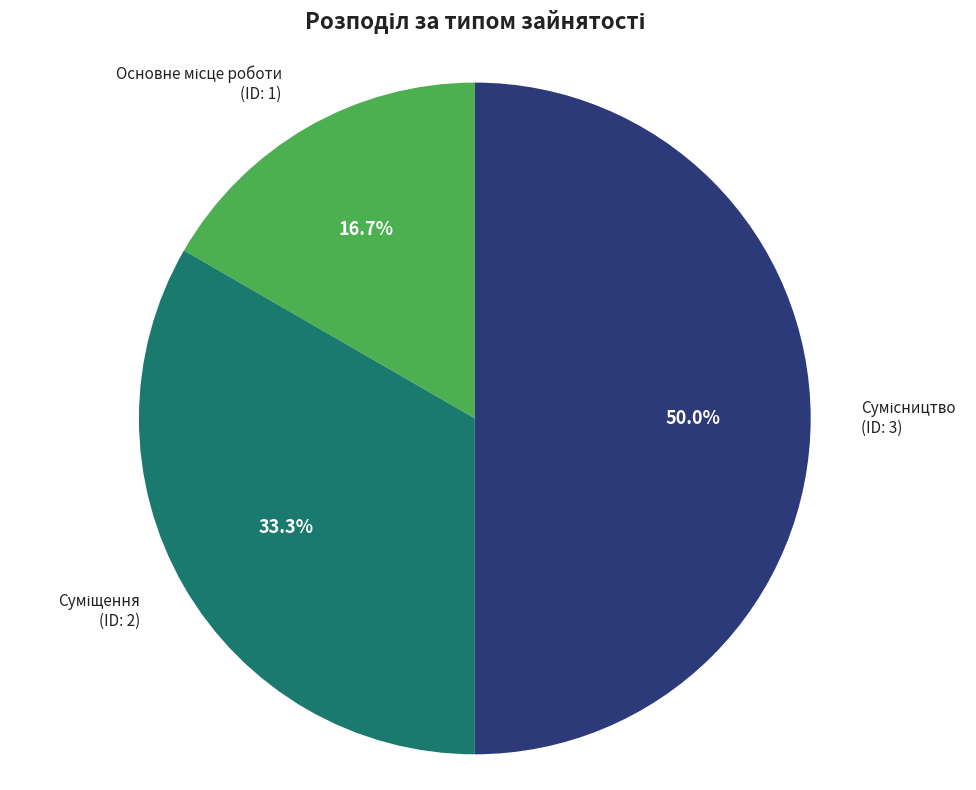

Which slice is the smallest?

Основне місце роботи